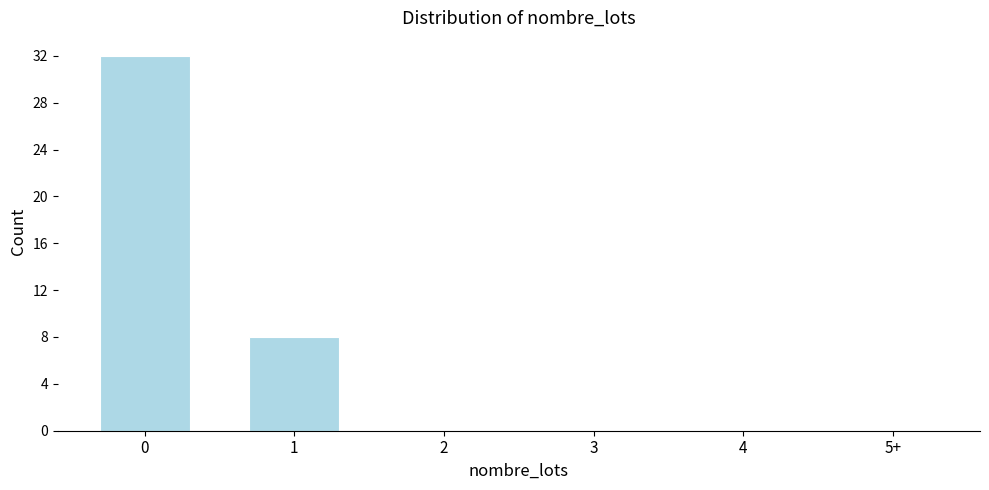

Reading left to right, transcribe all the data shown in this chart.

0=32	1=8	2=0	3=0	4=0	5+=0